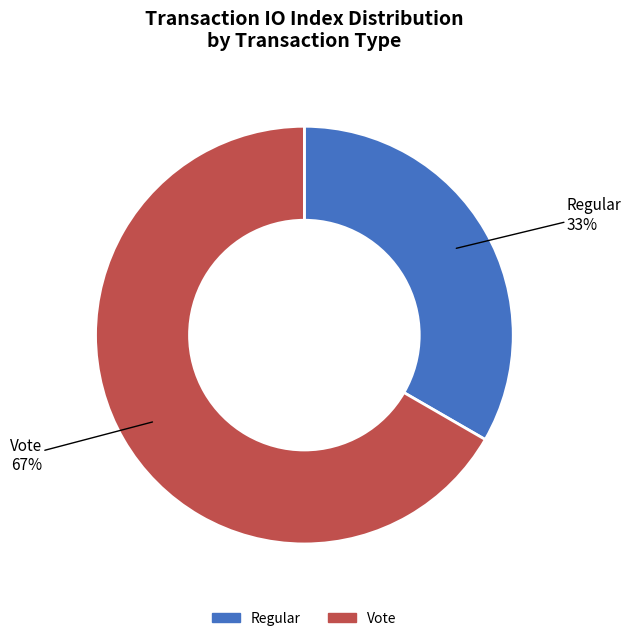

Which category has the smallest portion of the pie?

Regular